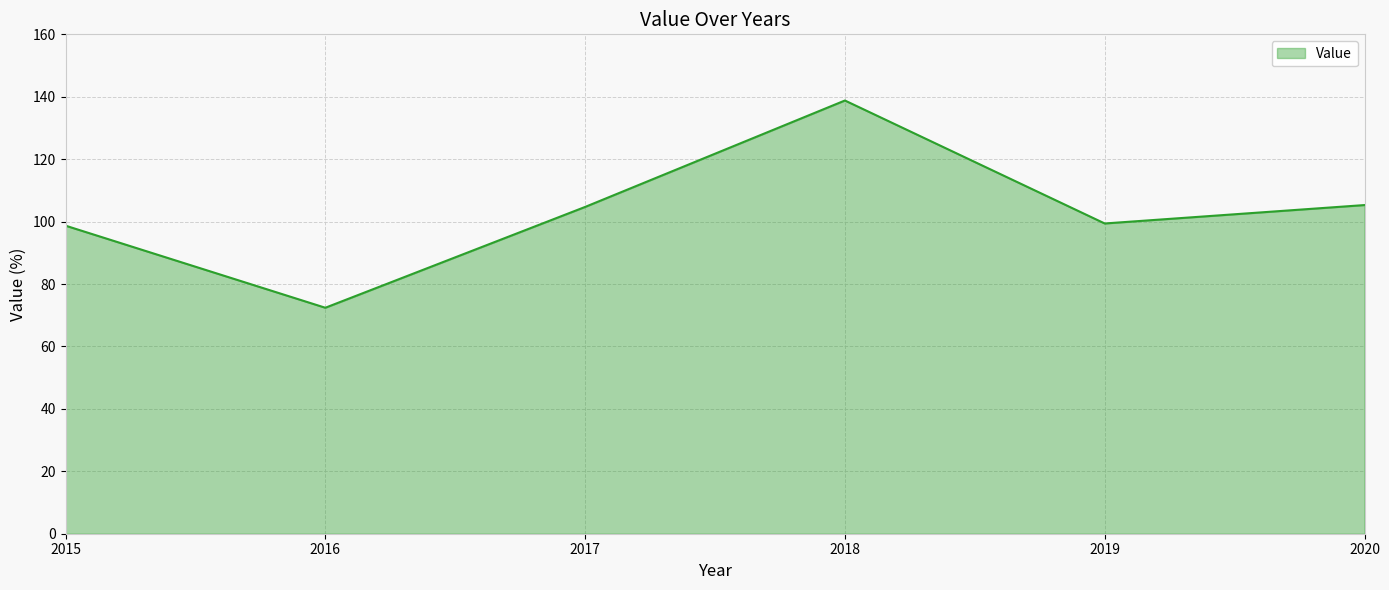

What is the change in value from 2017 to 2020?

+0.6